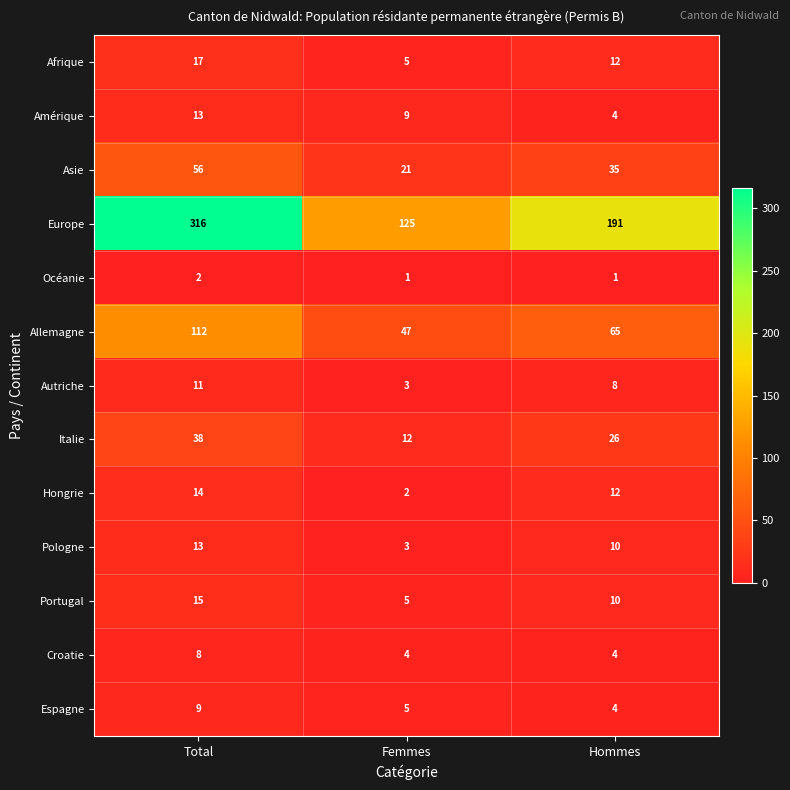

What is the difference between the highest and lowest values at Femmes?

124